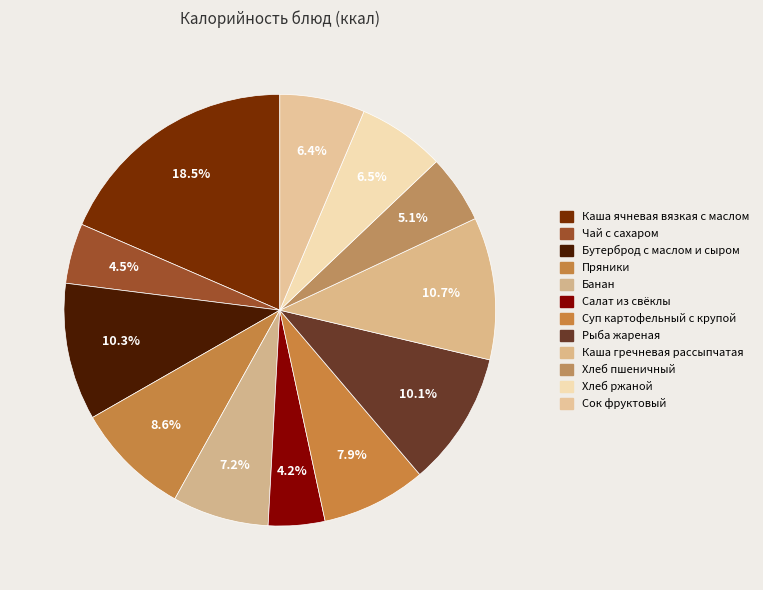

Which slice is the largest?

Каша ячневая вязкая с маслом